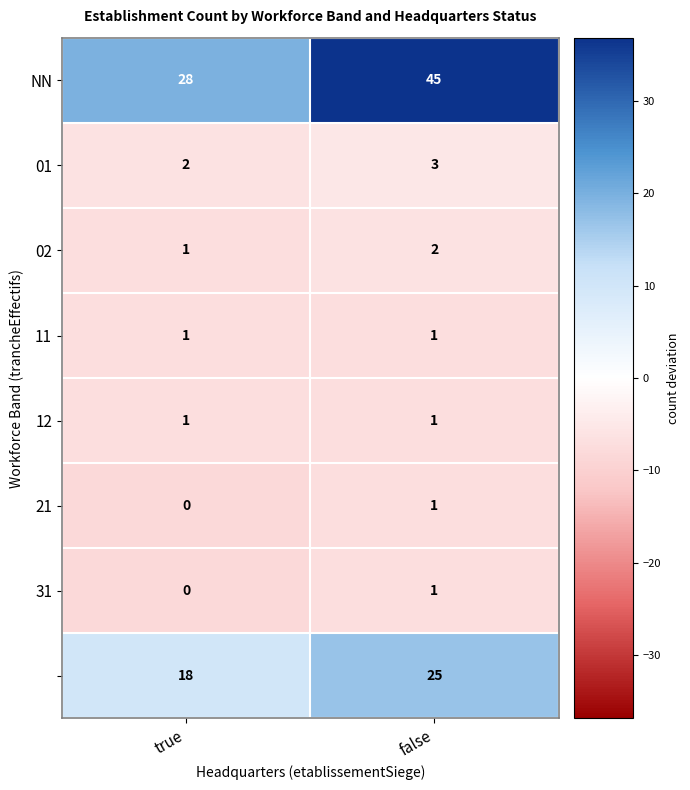

At which category does the chart reach its minimum across all series?

true